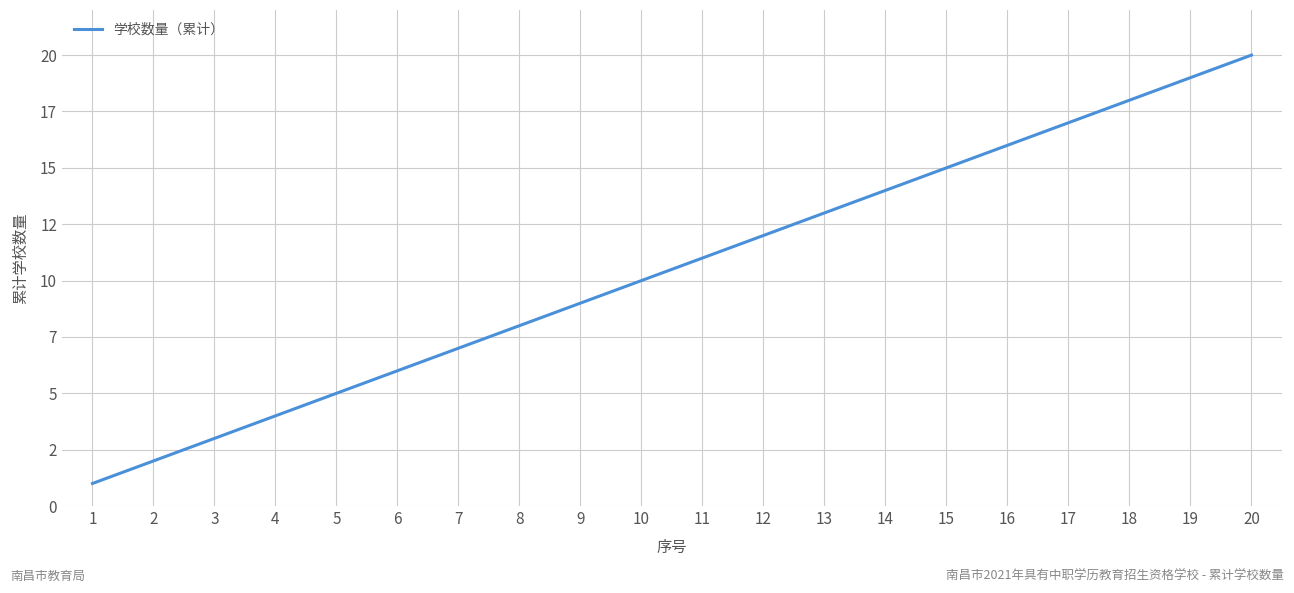

Reading right to left, transcribe all the data shown in this chart.

20	19	18	17	16	15	14	13	12	11	10	9	8	7	6	5	4	3	2	1